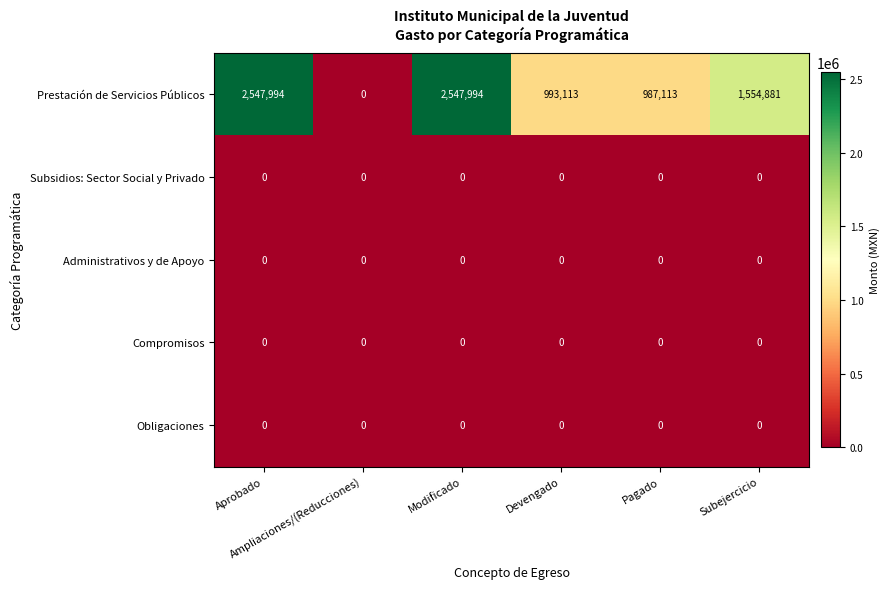

Which series has the largest total across all categories?

Prestación de Servicios Públicos